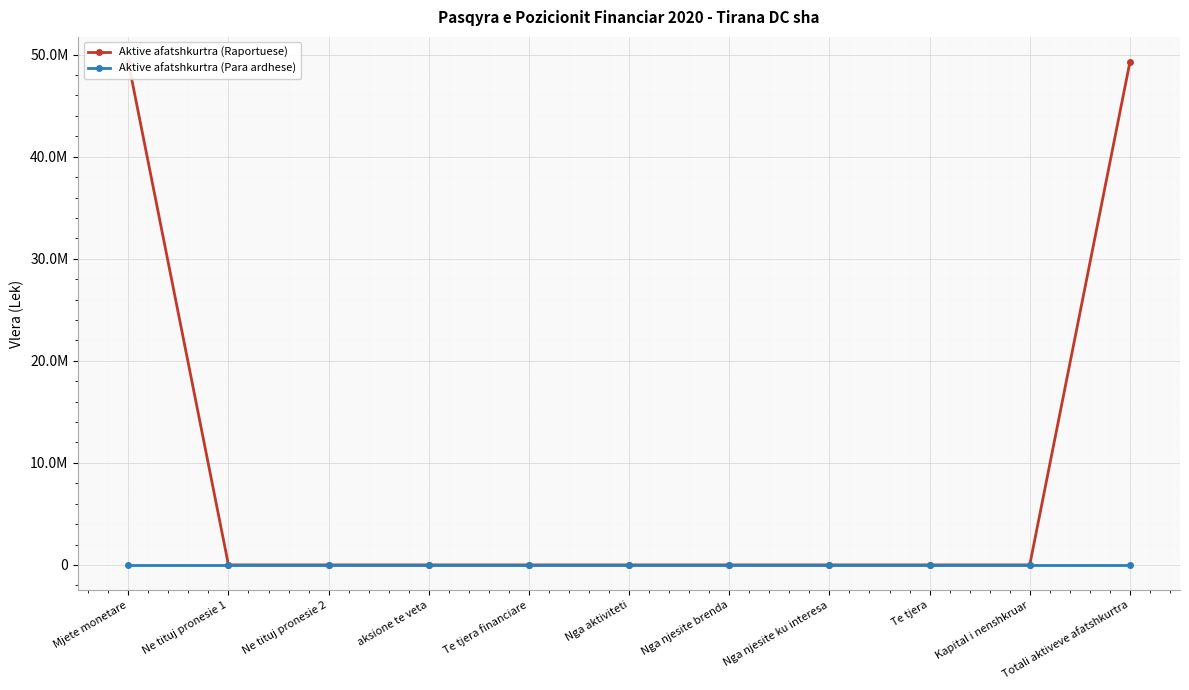

The Aktive afatshkurtra (Raportuese) series shows 49278269 at Mjete monetare. True or false?

True